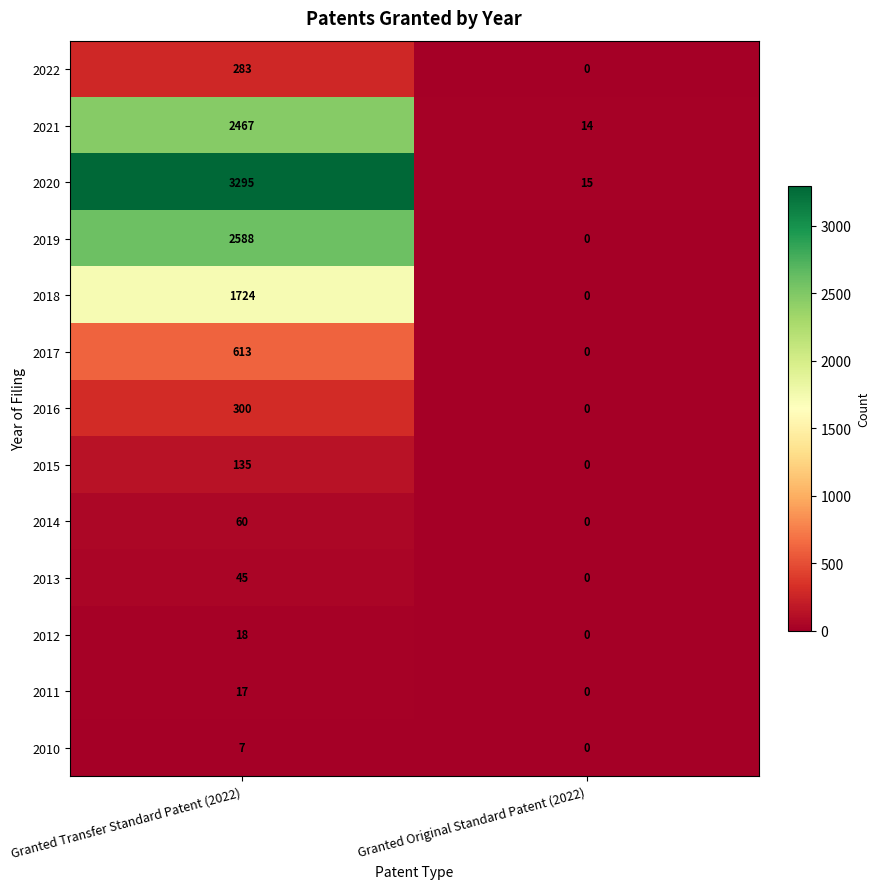

Which series changed the most between Granted Transfer Standard Patent (2022) and Granted Original Standard Patent (2022)?

2020